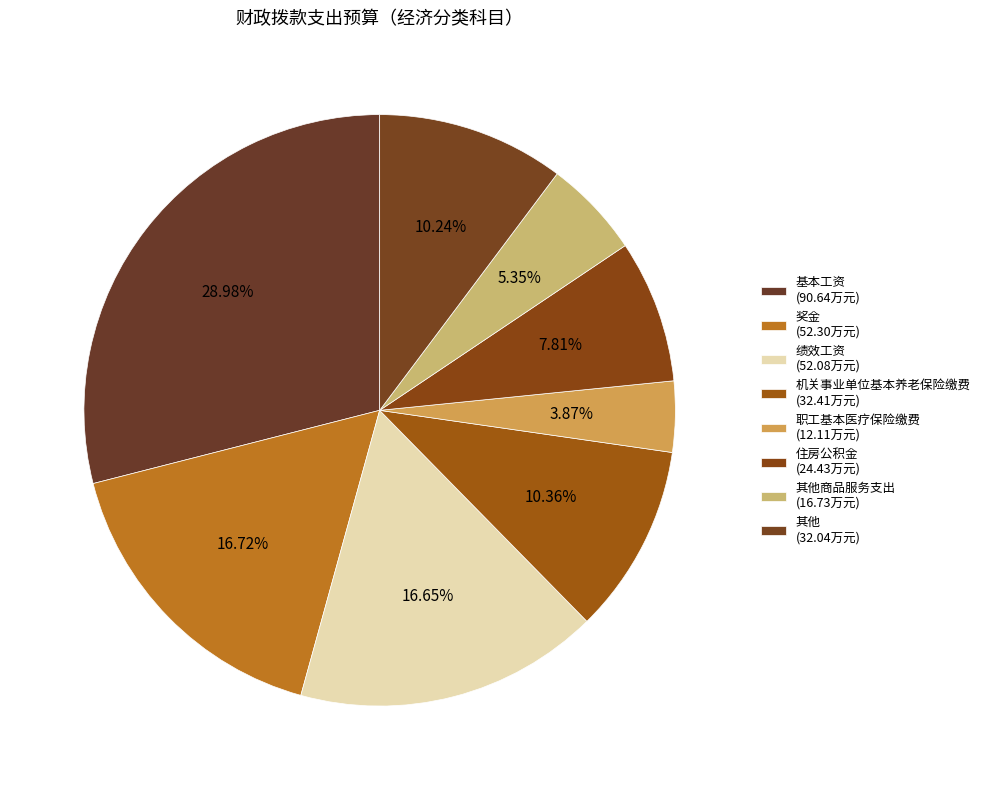

How many slices are in this pie chart?

8